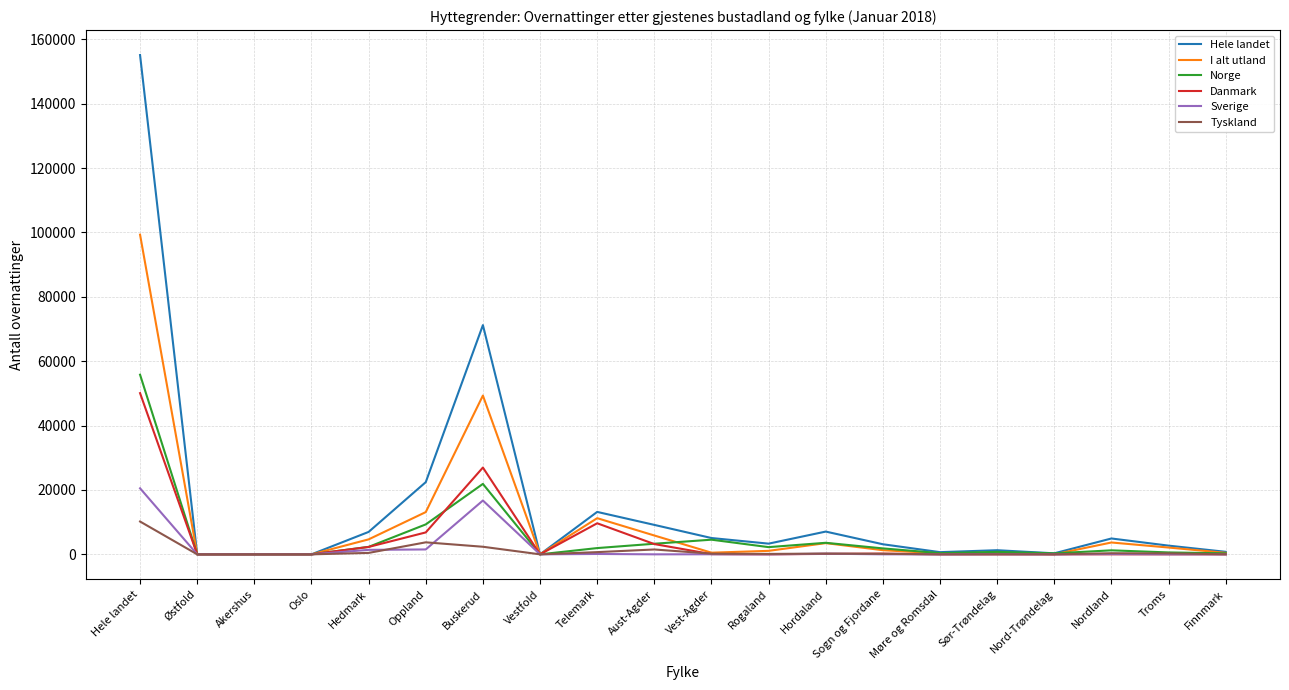

What is the difference between the I alt utland values at Møre og Romsdal and Vestfold?

298